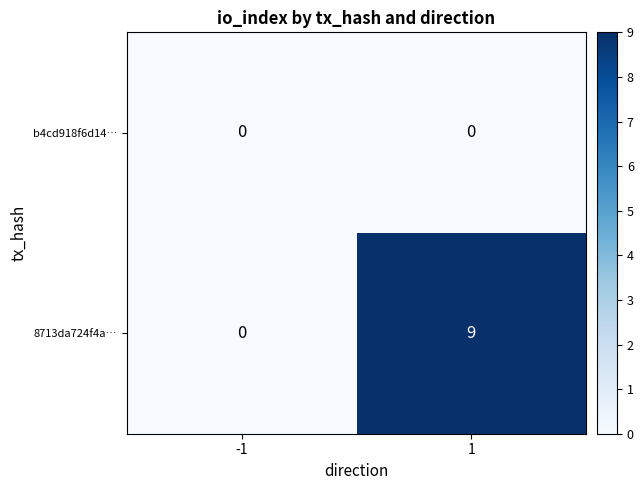

Reading left to right, list all the values displayed in this chart.

b4cd918f6d14…: 0	0
8713da724f4a…: 0	9